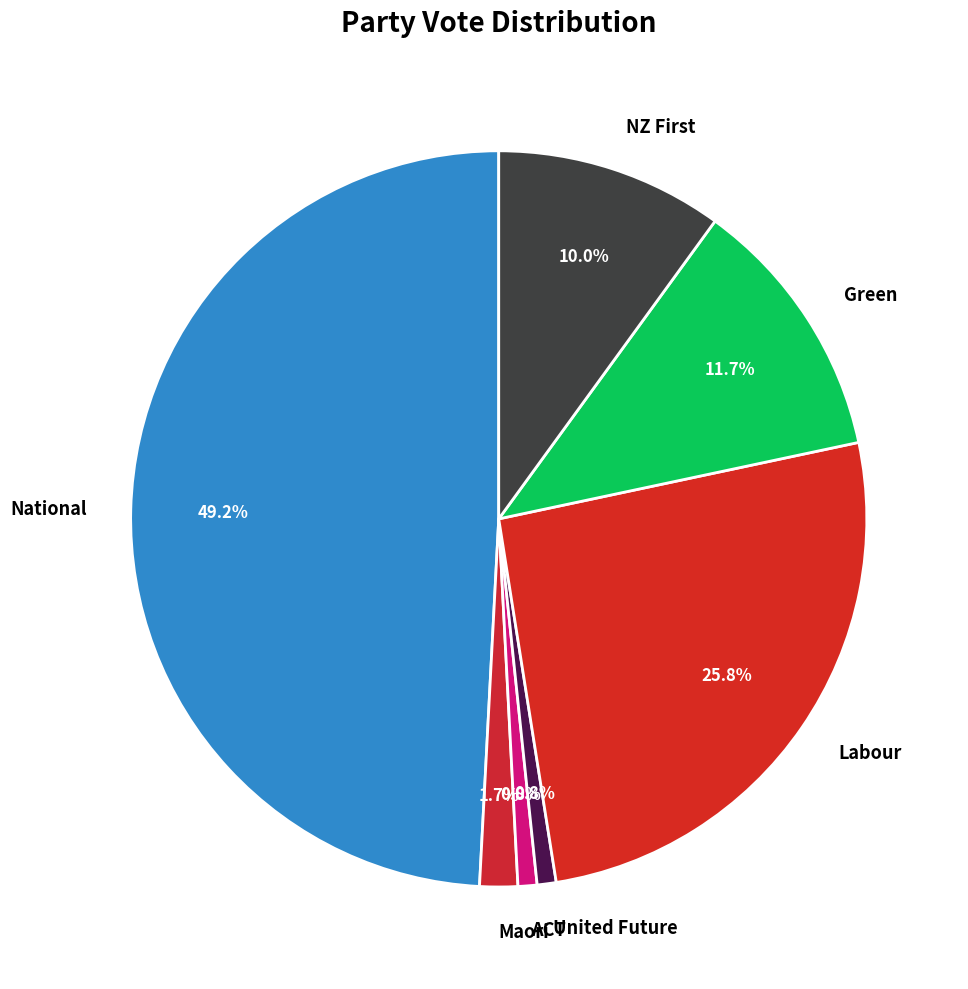

How many slices are in this pie chart?

7